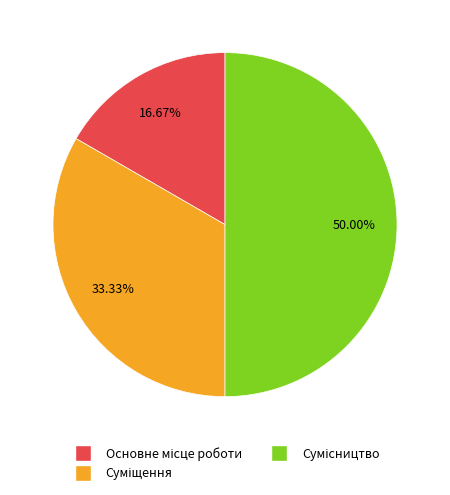

How many slices are in this pie chart?

3